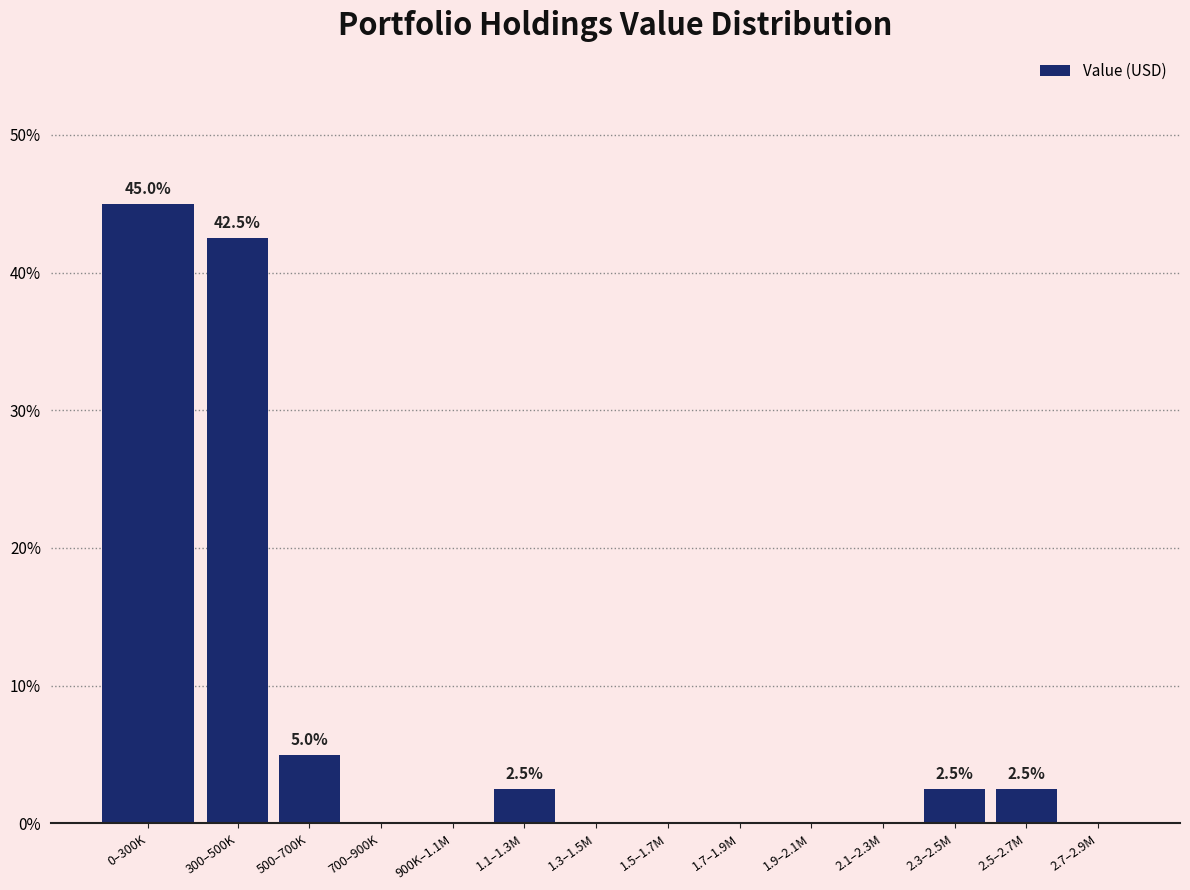

Reading left to right, list all the values displayed in this chart.

0–300K=45.0	300–500K=42.5	500–700K=5.0	700–900K=0.0	900K–1.1M=0.0	1.1–1.3M=2.5	1.3–1.5M=0.0	1.5–1.7M=0.0	1.7–1.9M=0.0	1.9–2.1M=0.0	2.1–2.3M=0.0	2.3–2.5M=2.5	2.5–2.7M=2.5	2.7–2.9M=0.0